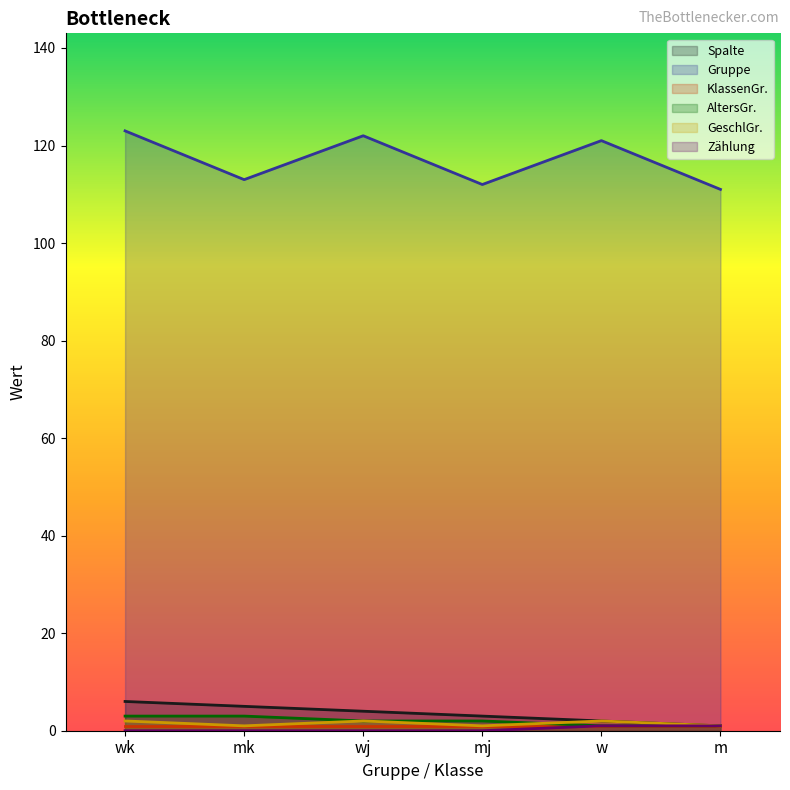

True or false: GeschlGr. has a value of 1 at mk.

True